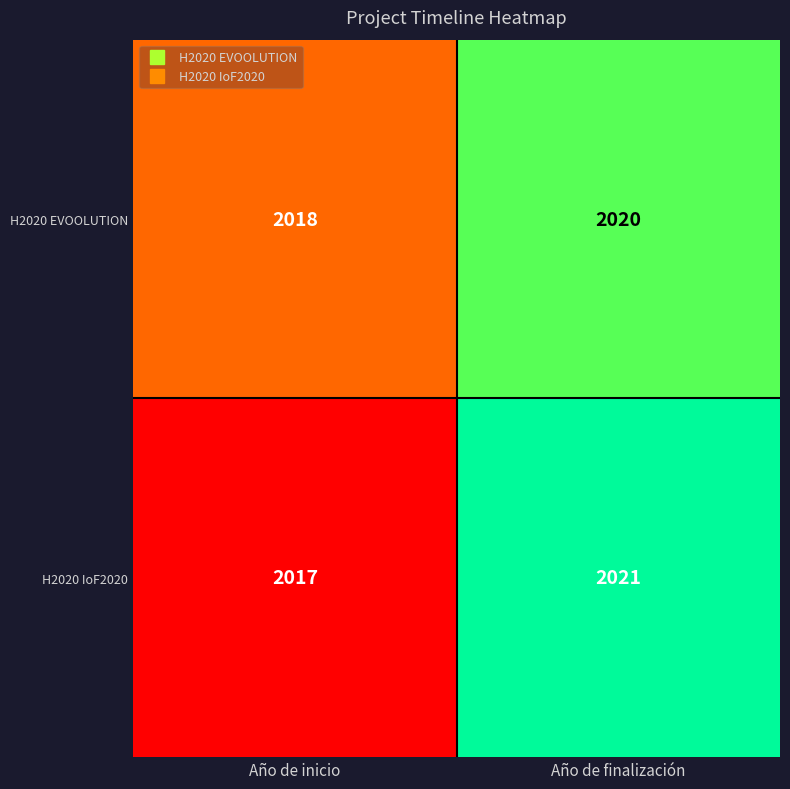

What is the total value across all series at Año de inicio?

4035